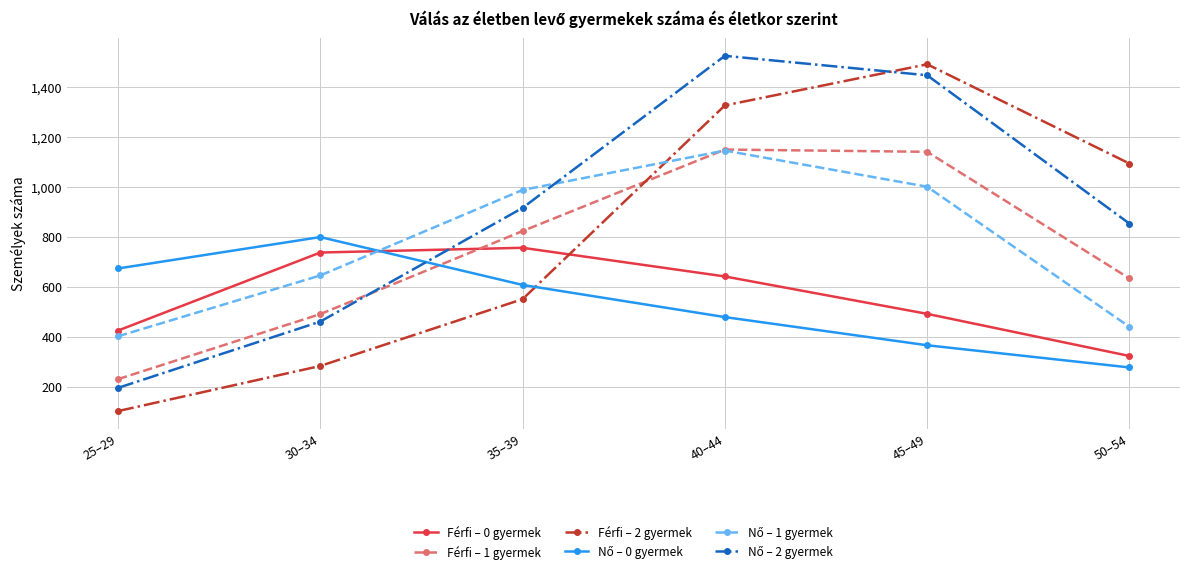

Which series has the widest spread of values?

Férfi – 2 gyermek